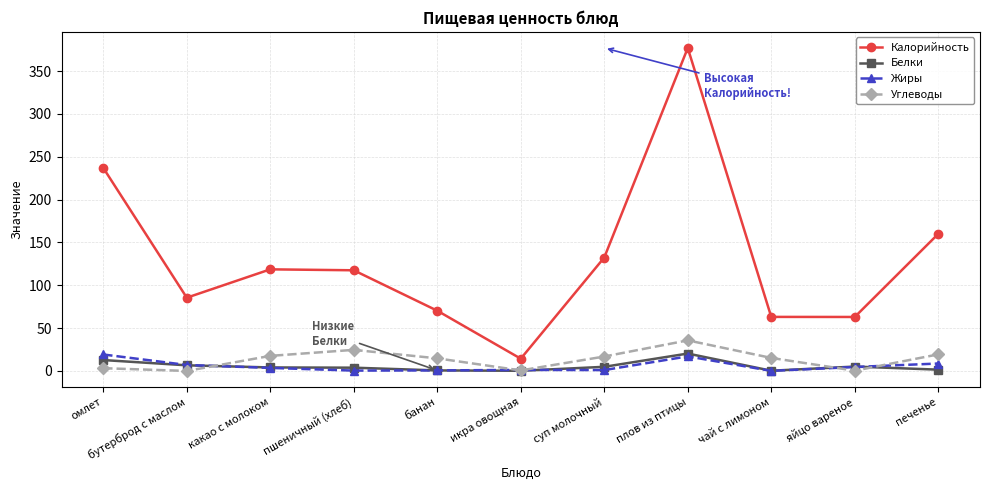

True or false: Калорийность and Жиры cross at least once.

False